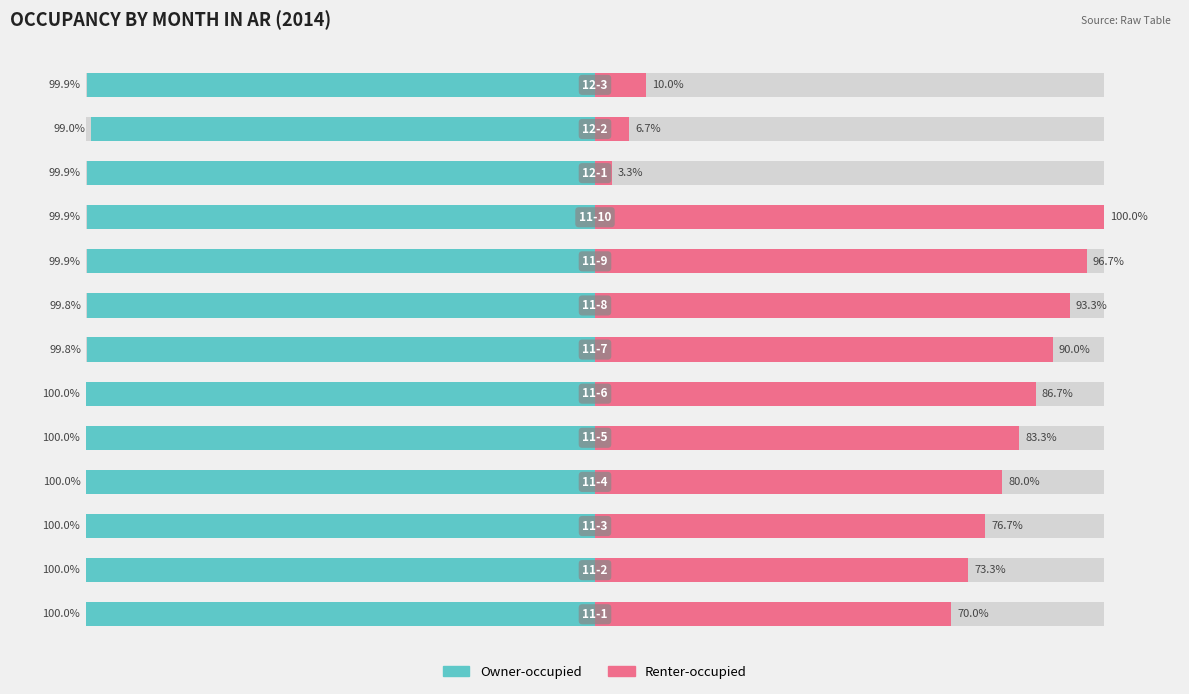

What is the value of the Owner-occupied bar at the 3rd from the left?

-100.0